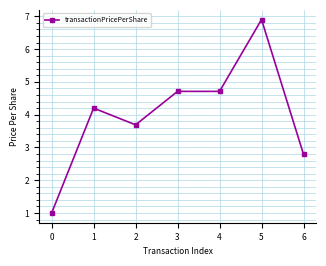

Which category has the highest value across all series?

5